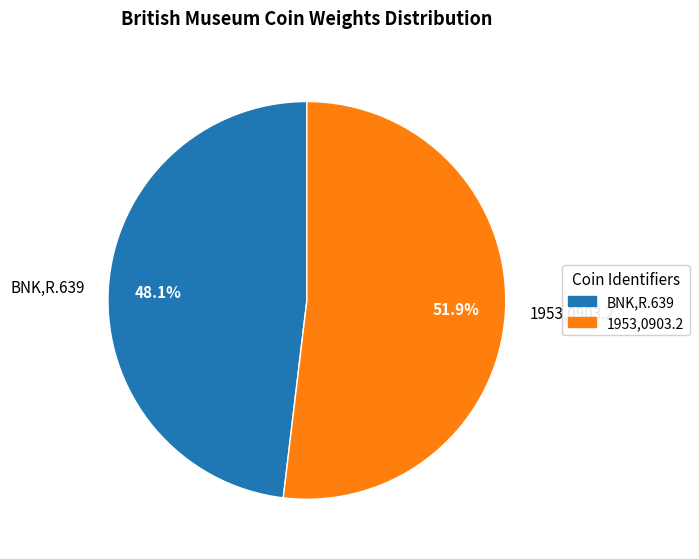

What is the ratio of the value at 1953,0903.2 to the value at BNK,R.639?

1.1